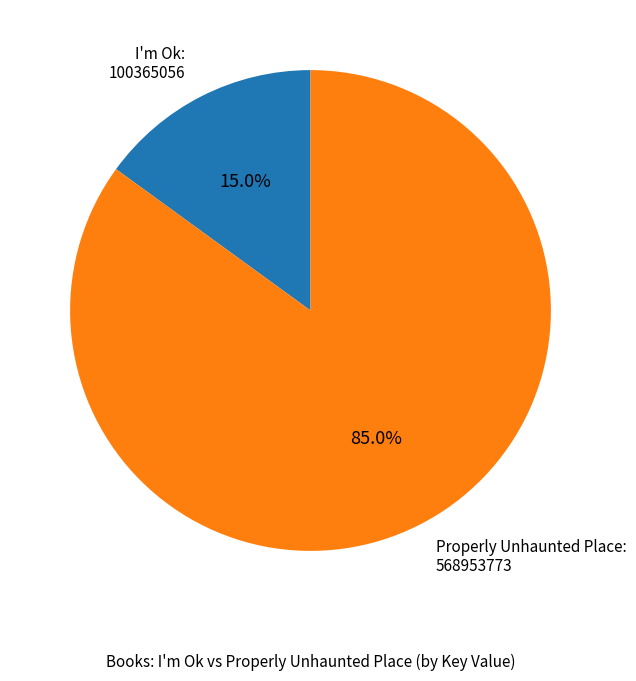

What is the smallest slice in the pie chart?

I'm Ok: 100365056